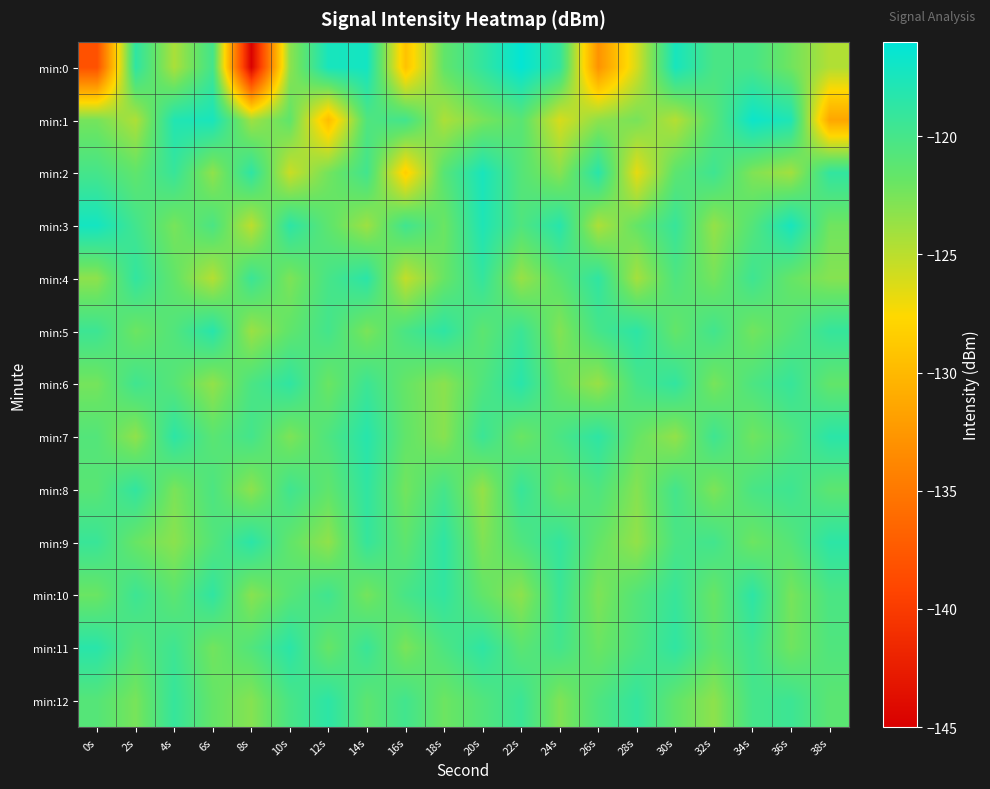

Which has a higher value, 24s or 2s?

2s